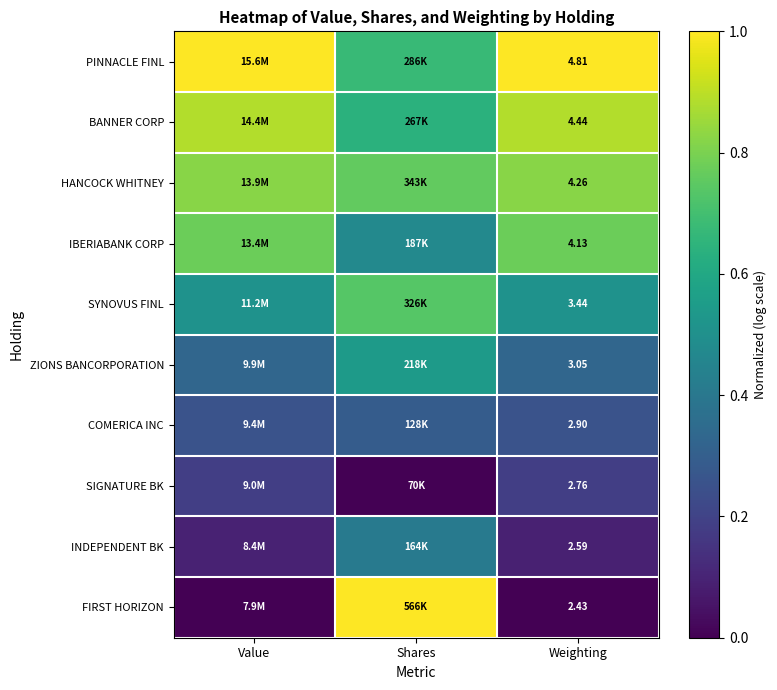

Rank the series at Weighting from lowest to highest value.

FIRST HORIZON, INDEPENDENT BK, SIGNATURE BK, COMERICA INC, ZIONS BANCORPORATION, SYNOVUS FINL, IBERIABANK CORP, HANCOCK WHITNEY, BANNER CORP, PINNACLE FINL